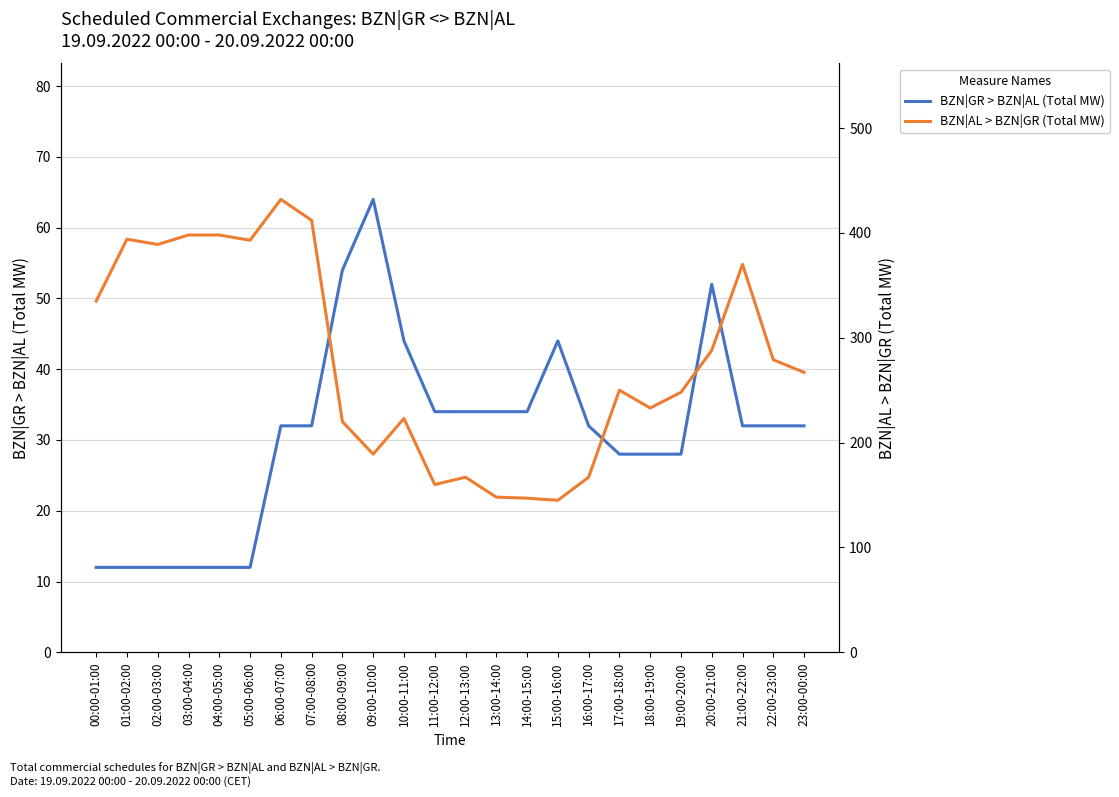

The BZN|GR > BZN|AL (Total MW) series shows 44 at 10:00-11:00. True or false?

True